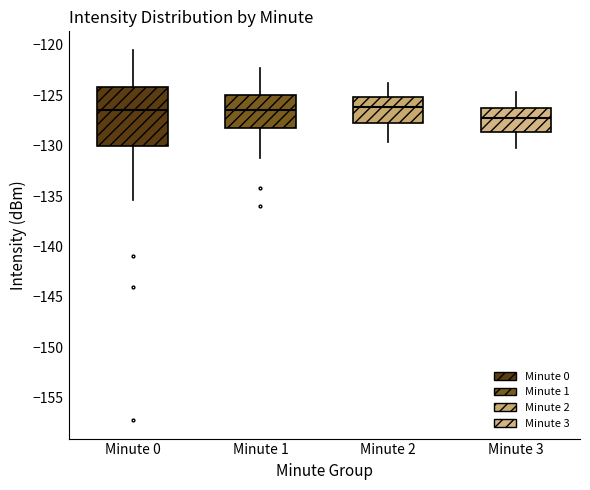

Where does the lower whisker of the box for Minute 1 end on the y-axis? The values are not printed on the chart, so give them approximately, as read against the axis.

-131.0